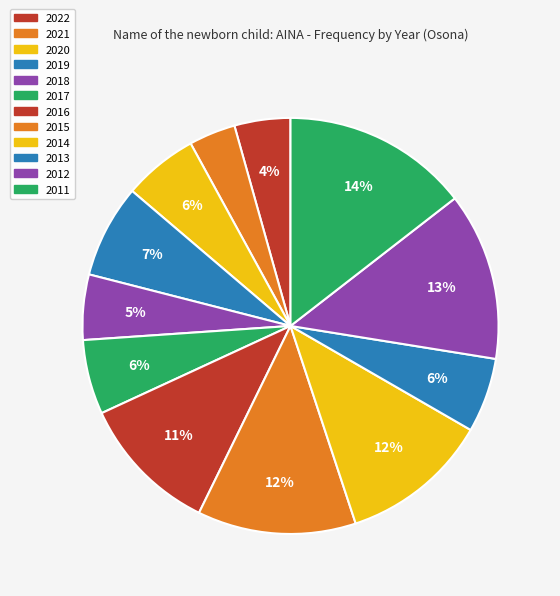

Which category has the biggest portion of the pie?

2011